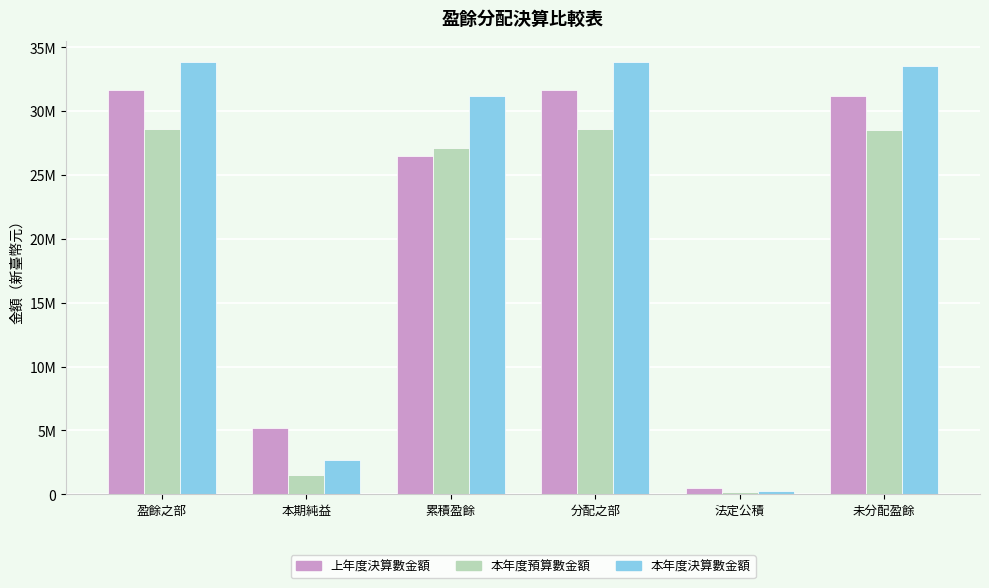

Rank the series at 盈餘之部 from highest to lowest value.

本年度決算數金額, 上年度決算數金額, 本年度預算數金額